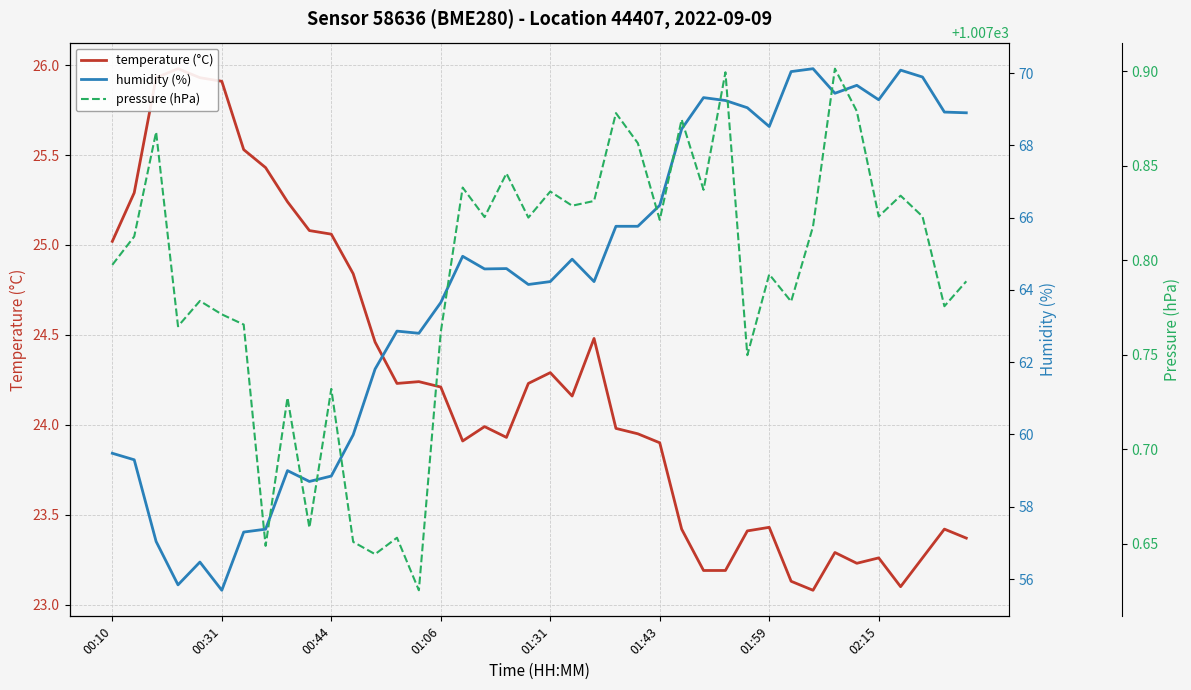

What is the value of the temperature (°C) point at the 17th from the left?

23.9